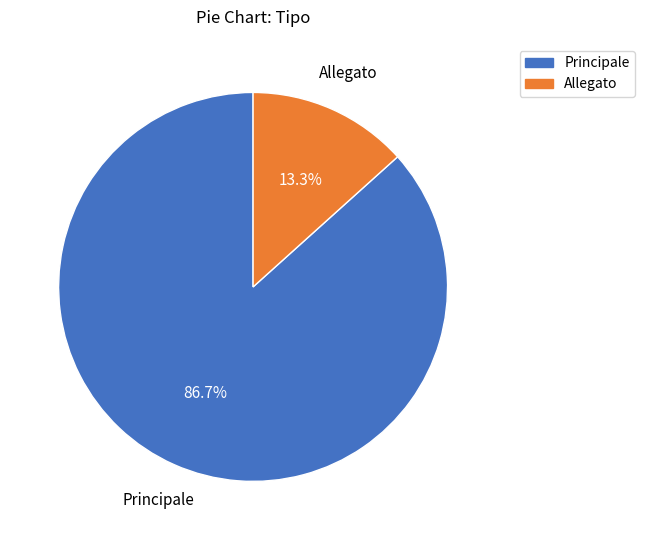

What is the smallest slice in the pie chart?

Allegato